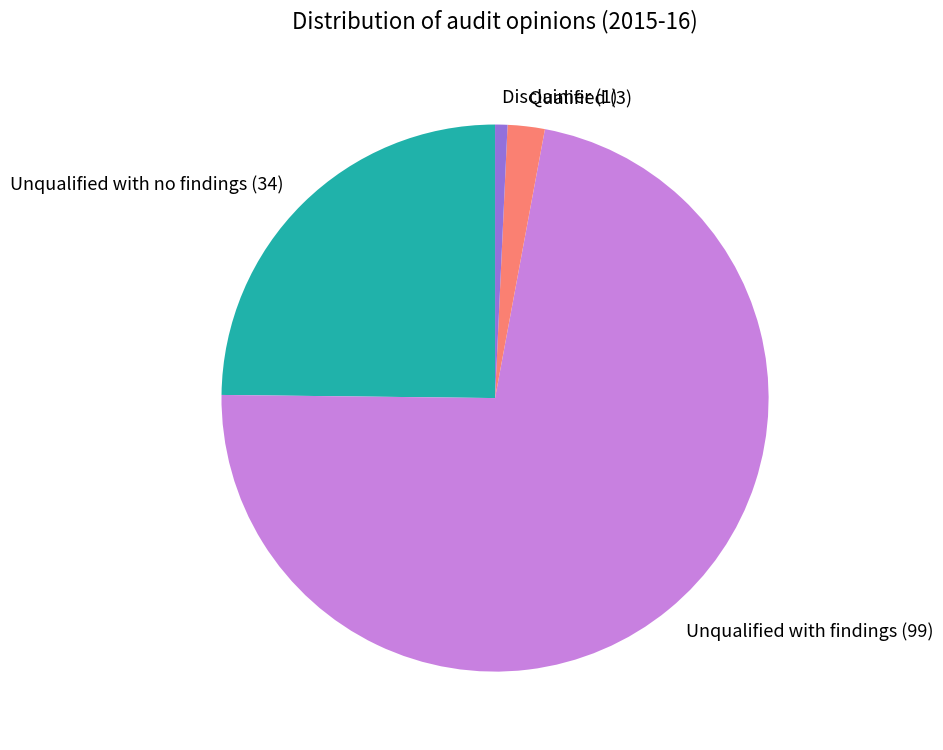

The Disclaimer (1) slice represents 1% of the pie. True or false?

True